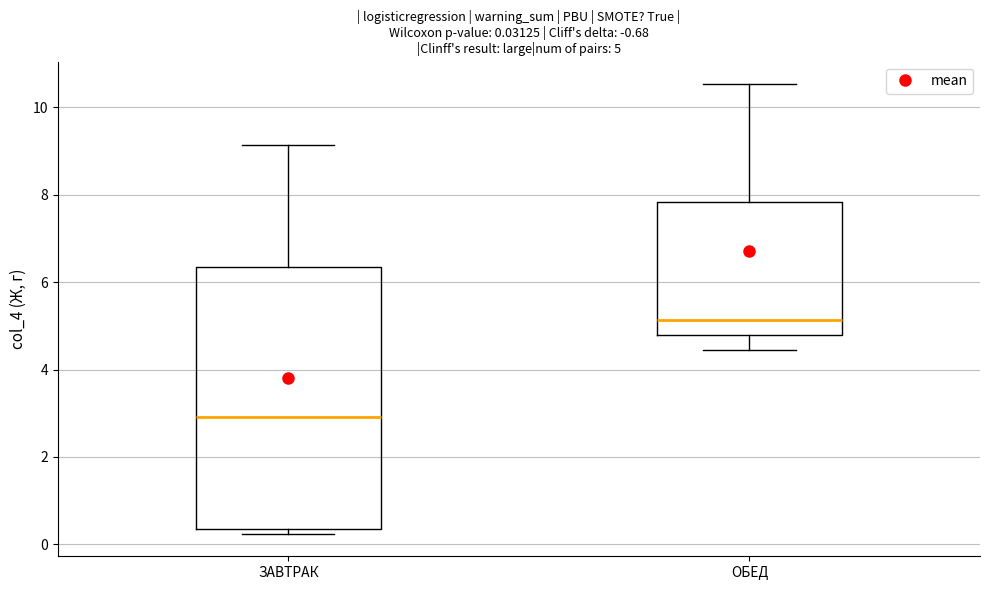

Which box's median line is the highest?

ОБЕД